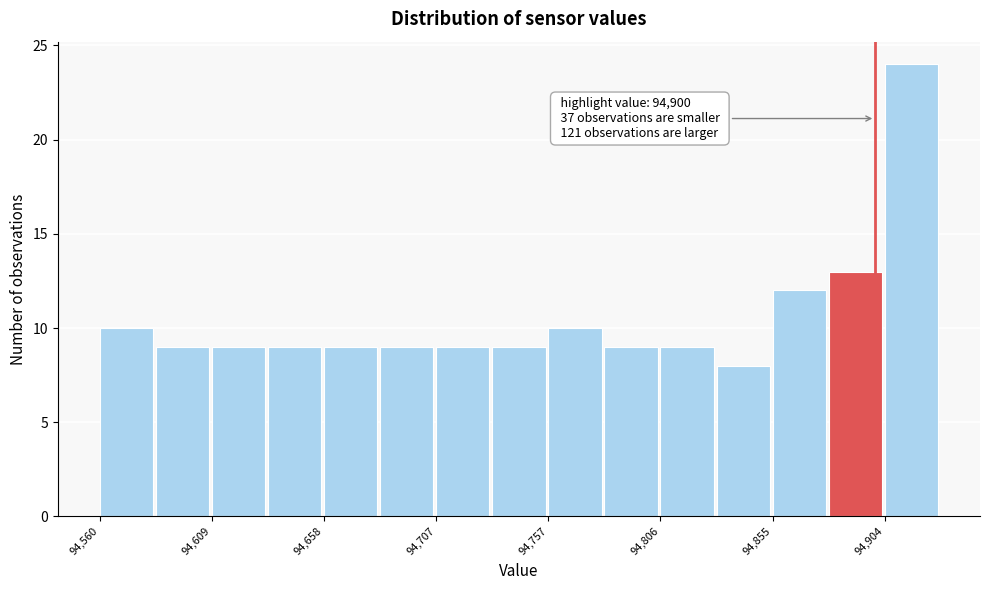

Which range on the x-axis has the tallest bar?

94905 to 94930